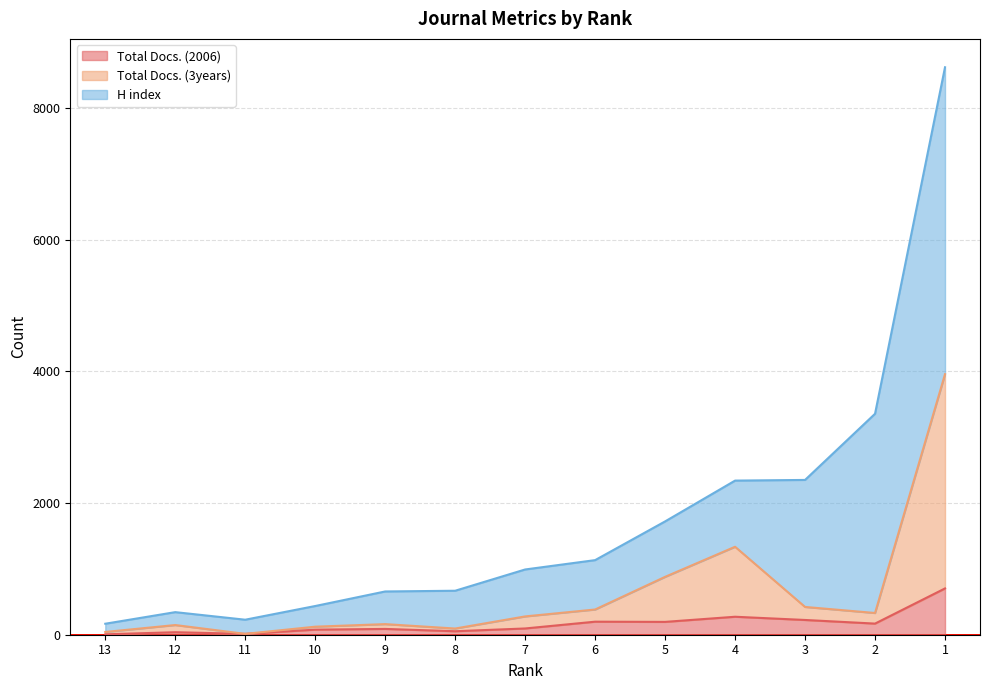

True or false: Total Docs. (2006) and Total Docs. (3years) cross at least once.

False